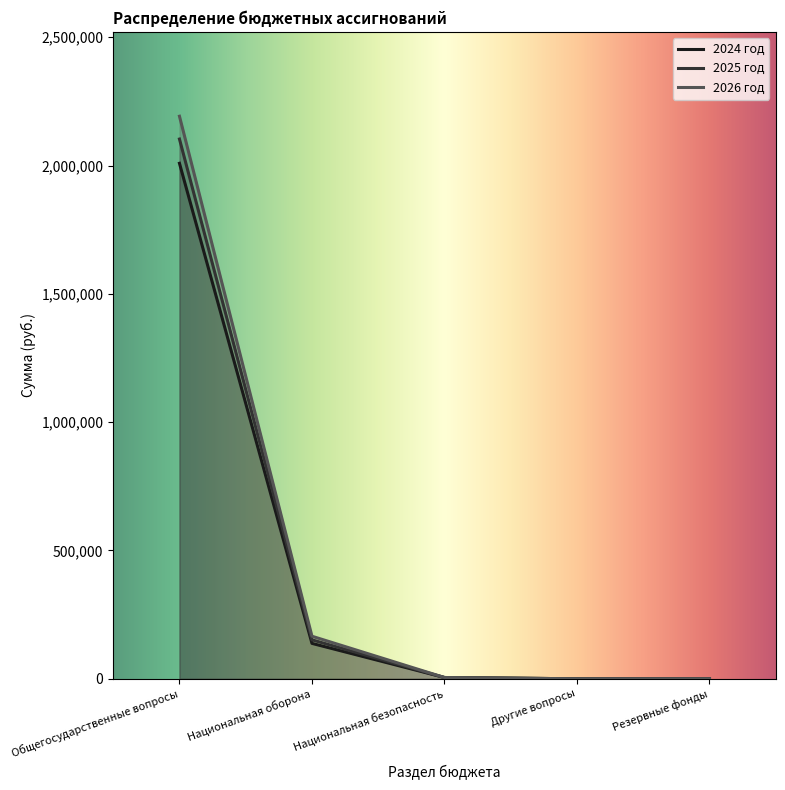

What is the label of the 2nd point from the left?

Национальная оборона